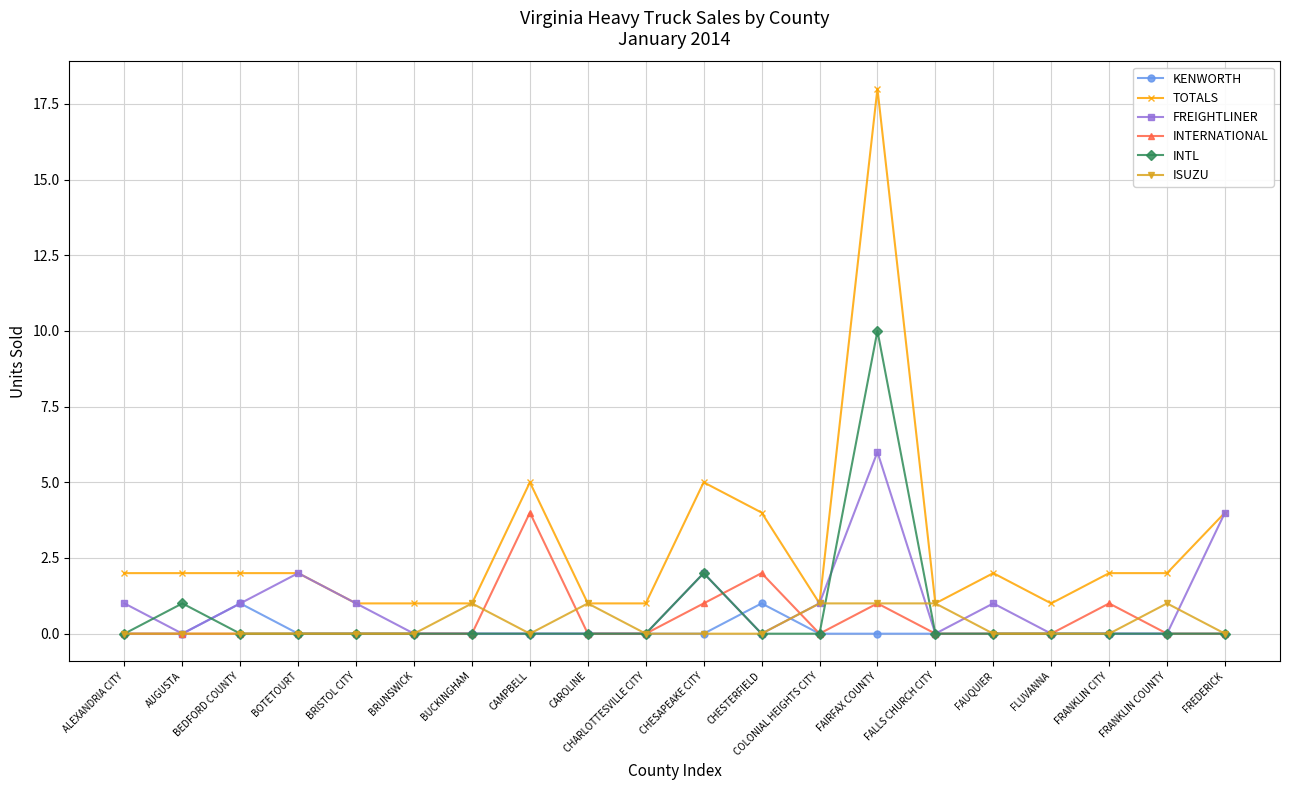

Where is the first local maximum for INTL?

AUGUSTA